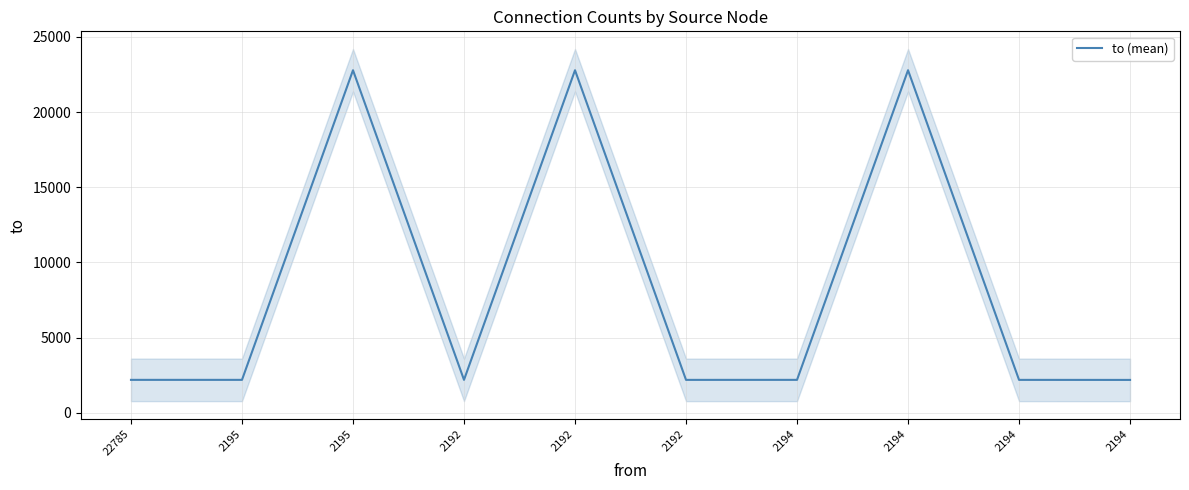

Rank the categories by value from highest to lowest.

2195, 2192, 2194, 22785, 2195, 2192, 2194, 2192, 2194, 2194